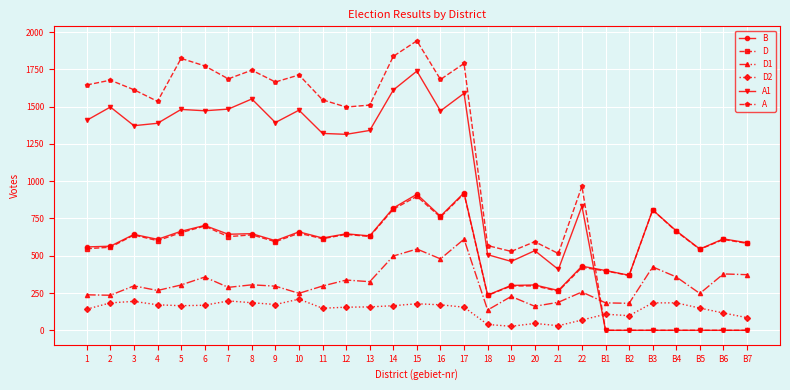

What is the label of the 27th point from the right?

3